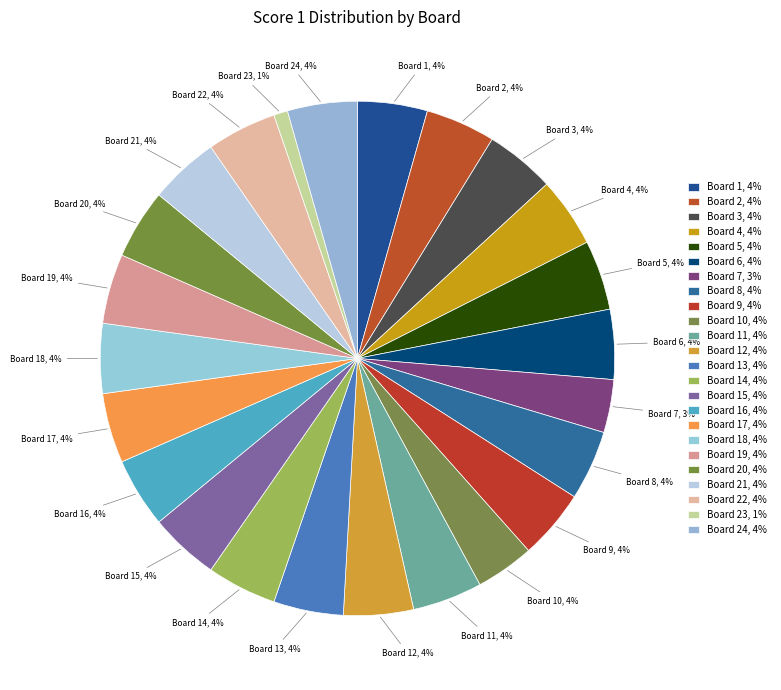

Which slice is the largest?

Board 1